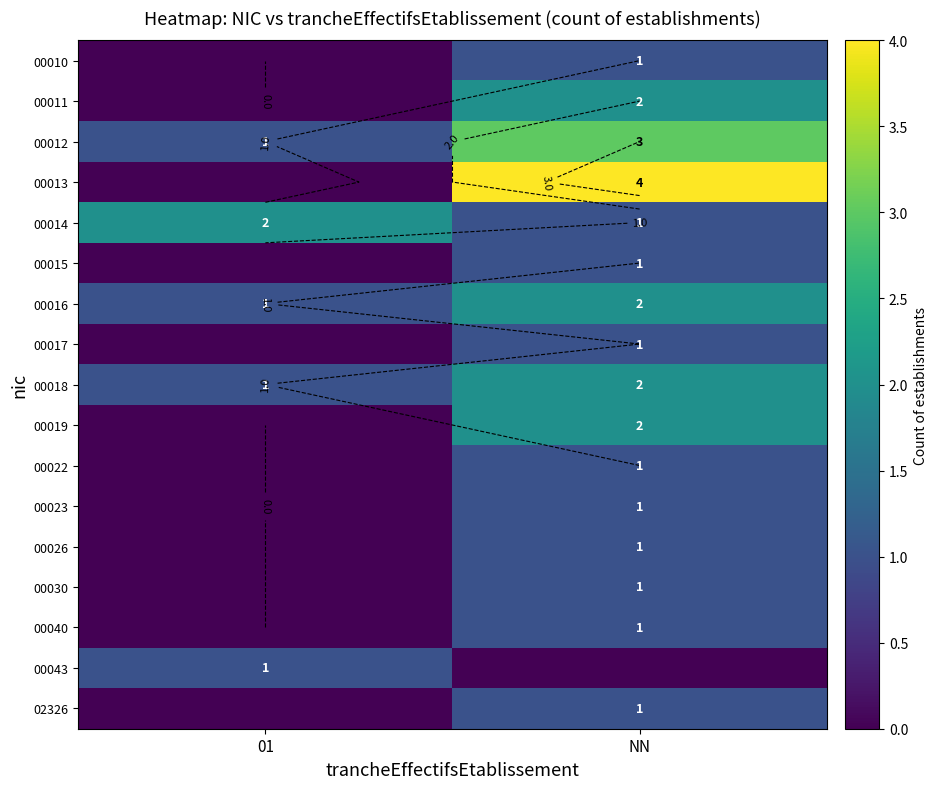

Rank the categories by 00016 value from lowest to highest.

01, NN